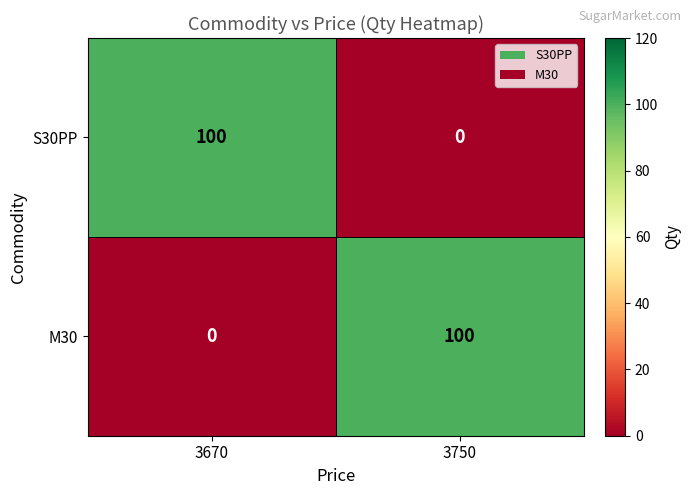

Reading right to left, list all the values displayed in this chart.

S30PP: 0	100
M30: 100	0